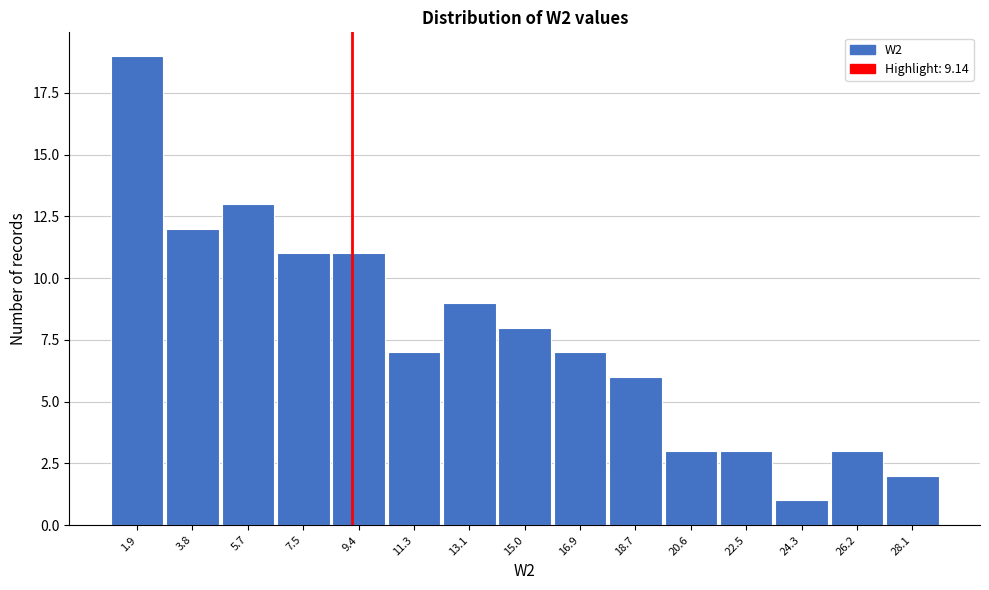

Which range on the x-axis has the tallest bar?

1.0 to 2.8